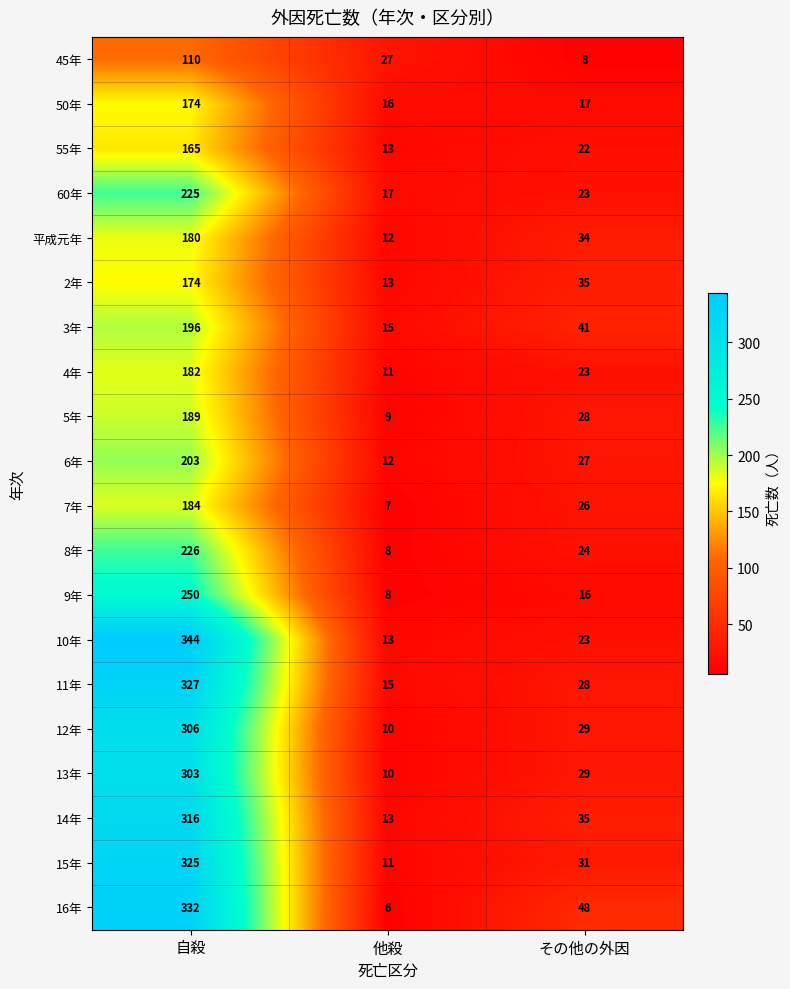

At which category does the chart reach its minimum across all series?

他殺